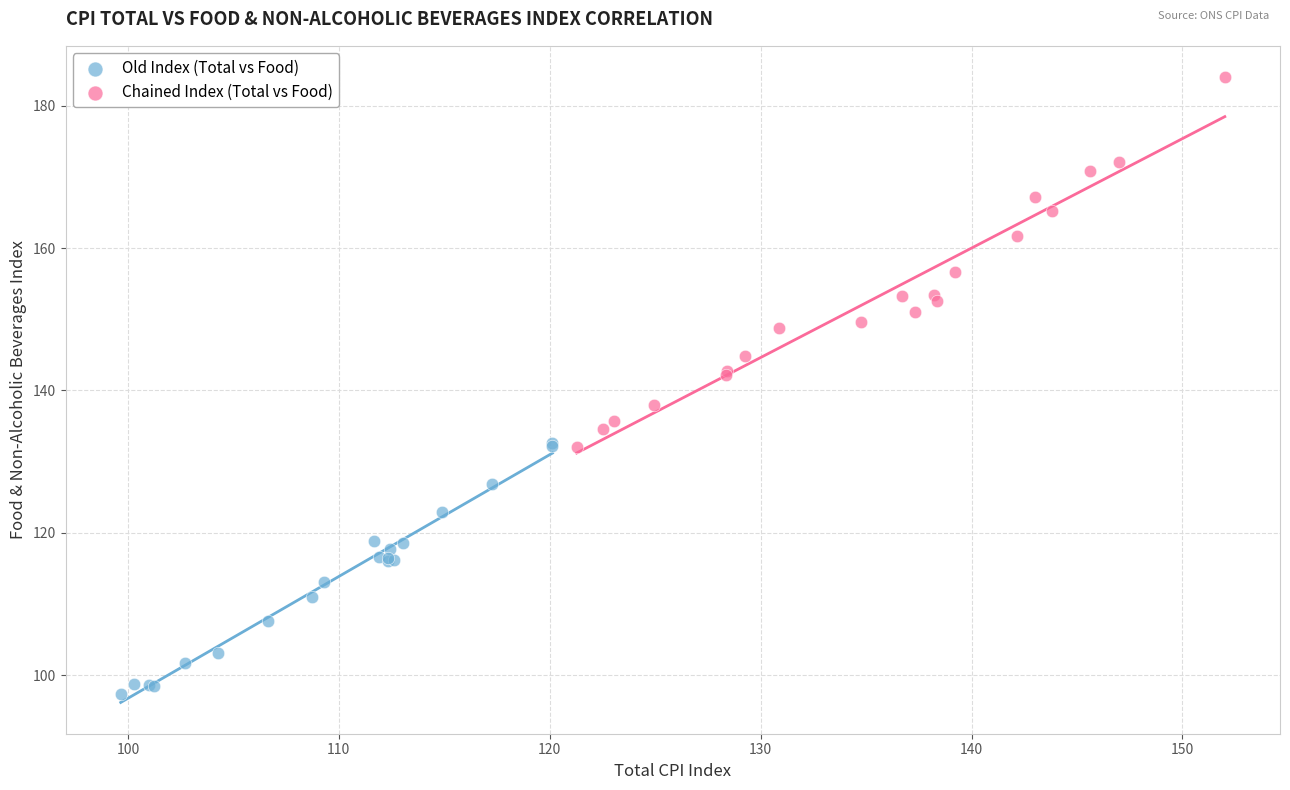

Which series reaches the minimum Y coordinate?

Old Index (Total vs Food)